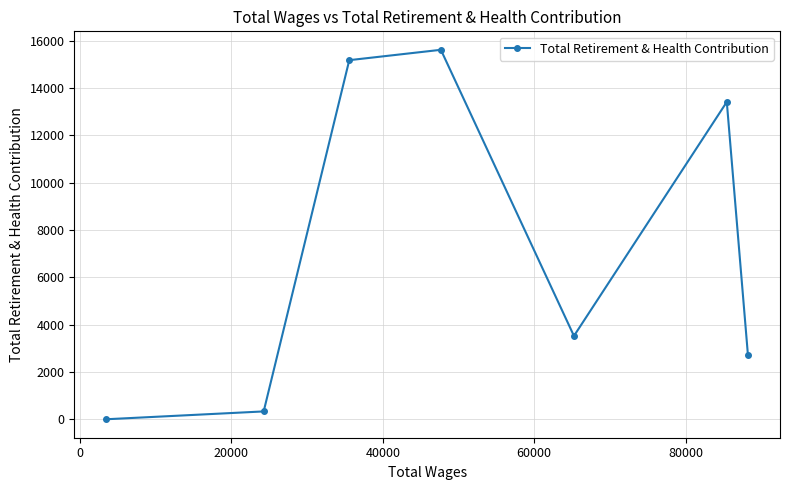

What is the sum of all values?

50778